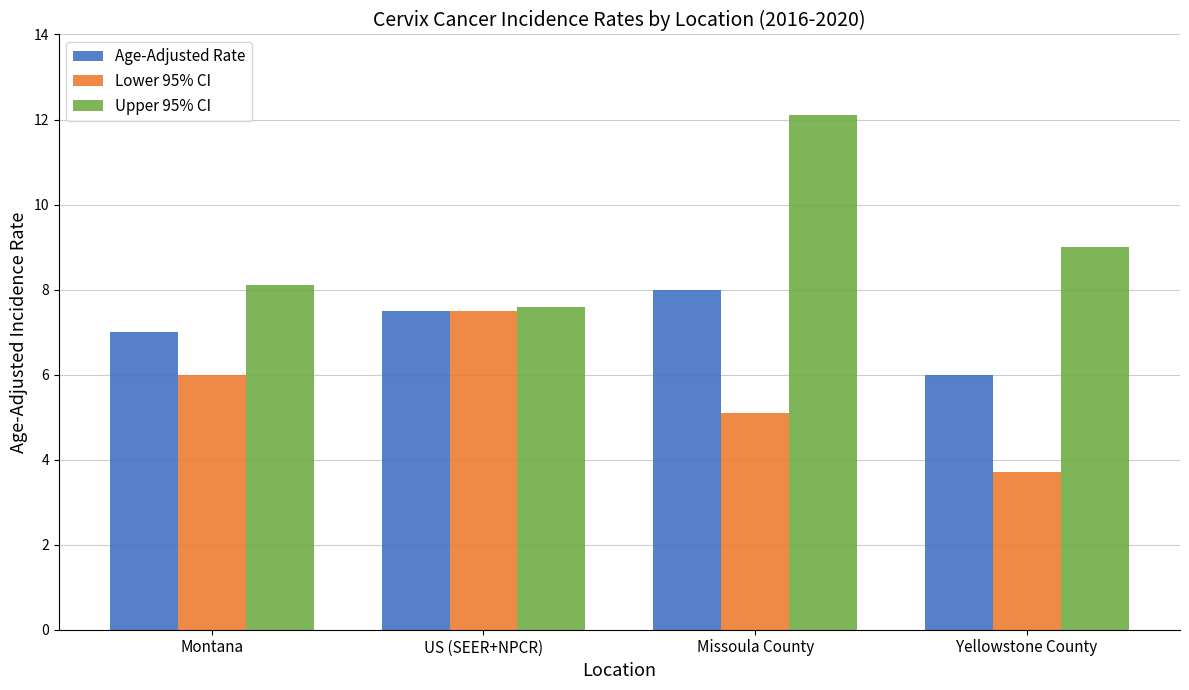

Which category has the highest value across all series?

Missoula County